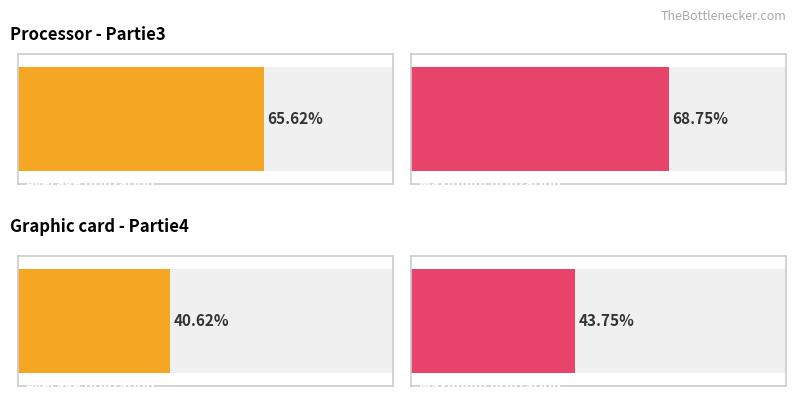

What is the sum of all Maximum utilization values?

36